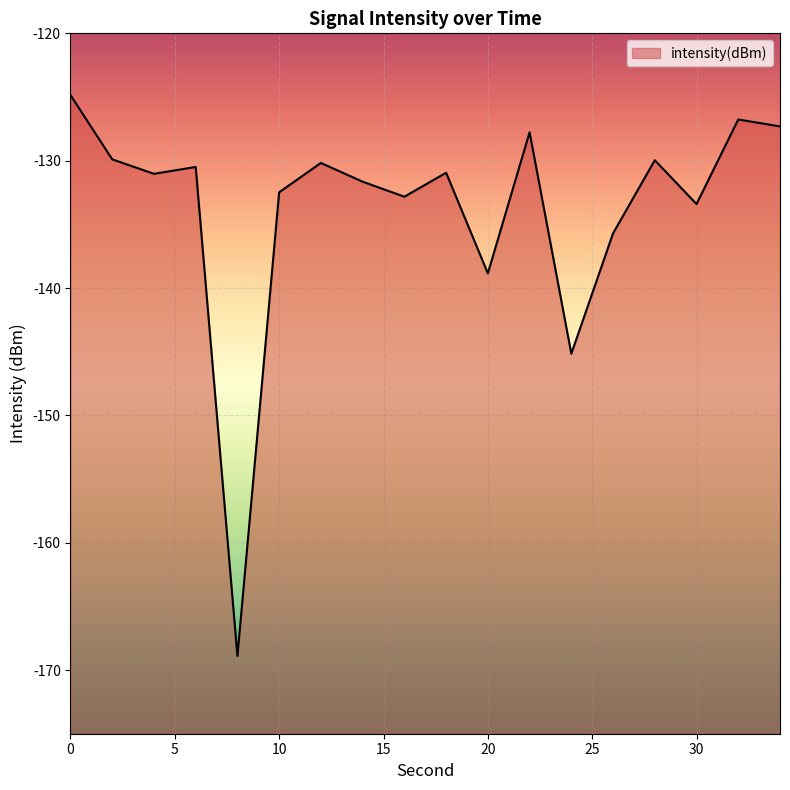

Reading left to right, list all the values displayed in this chart.

-124.8	-129.9	-131.0	-130.5	-168.9	-132.5	-130.2	-131.7	-132.8	-130.9	-138.8	-127.8	-145.2	-135.7	-130.0	-133.4	-126.8	-127.3